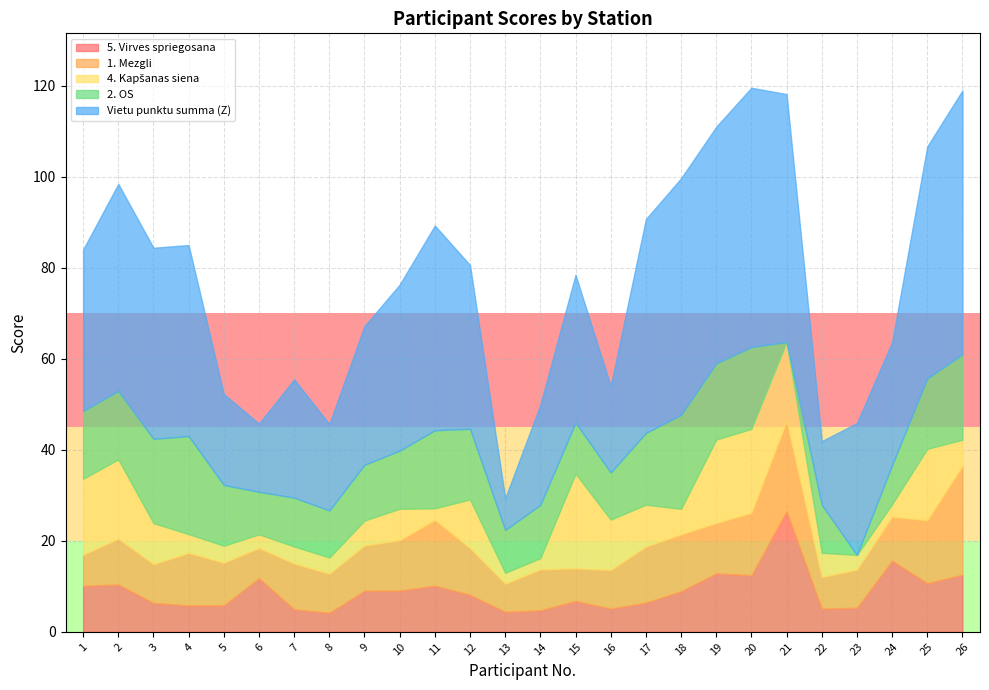

Rank the series at 4 from highest to lowest value.

Vietu punktu summa (Z), 2. OS, 1. Mezgli, 5. Virves spriegosana, 4. Kapšanas siena